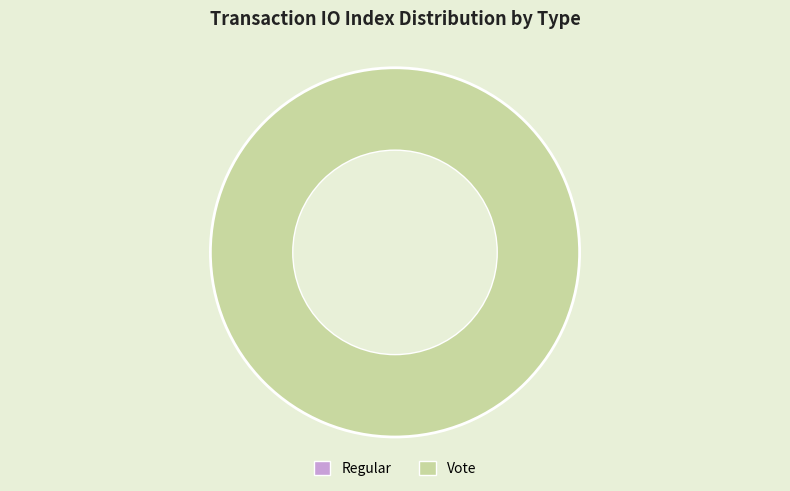

True or false: Regular accounts for 0% of the total.

True